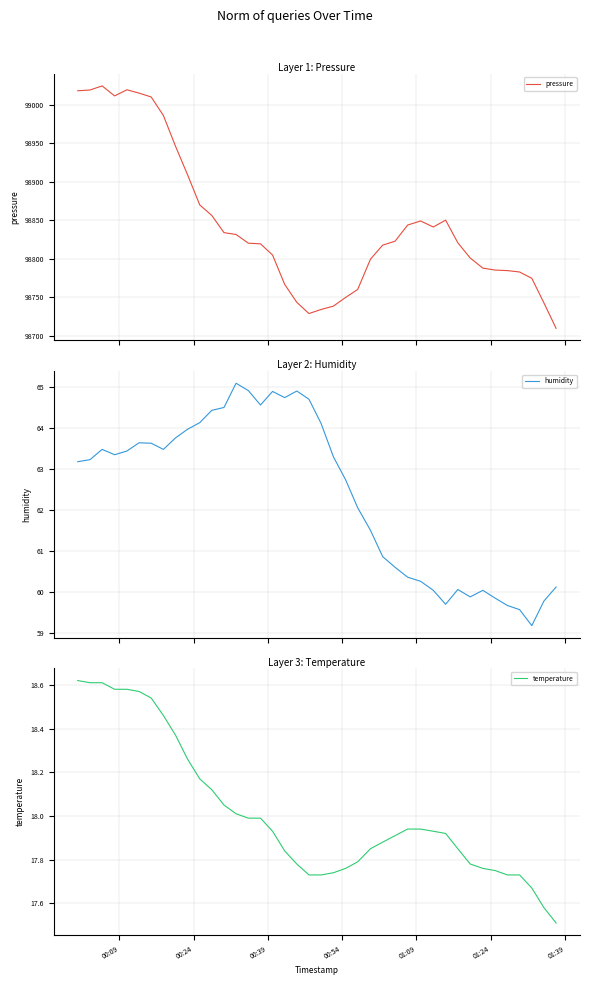

How many lines are shown in the chart?

3